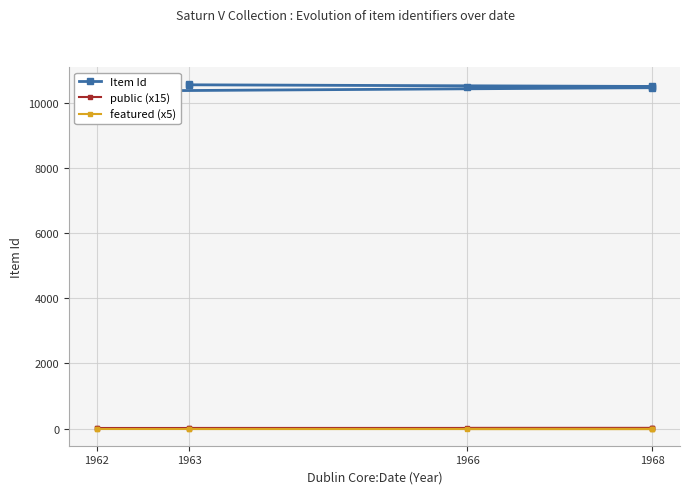

Is the value of featured (x5) at 1966 greater than the value of Item Id at 1968?

No